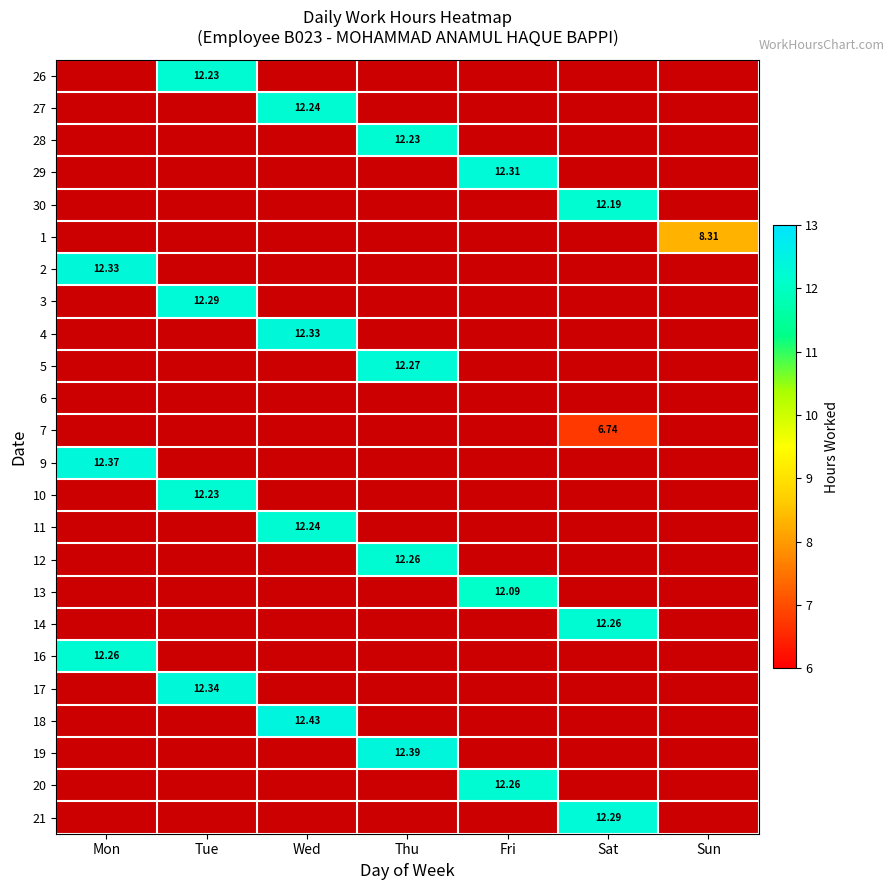

Count the number of categories in the chart.

7